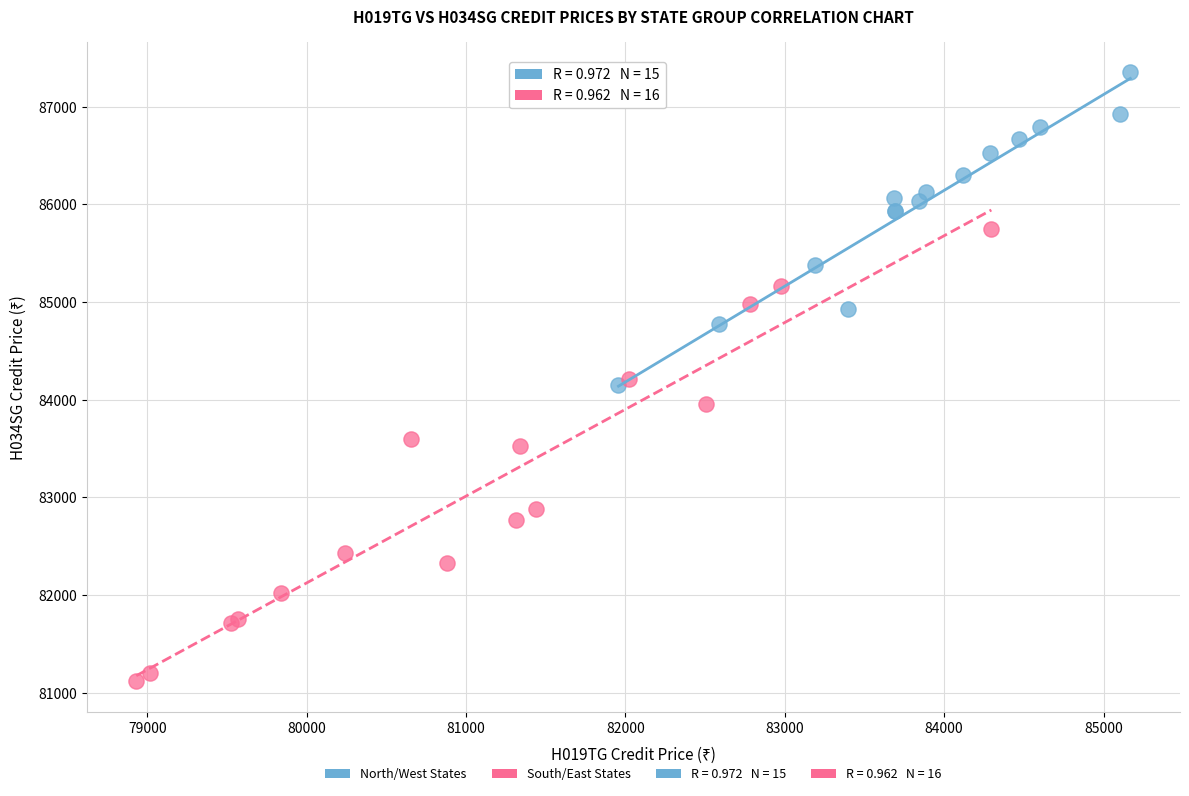

Which series contains the highest Y value?

North/West States